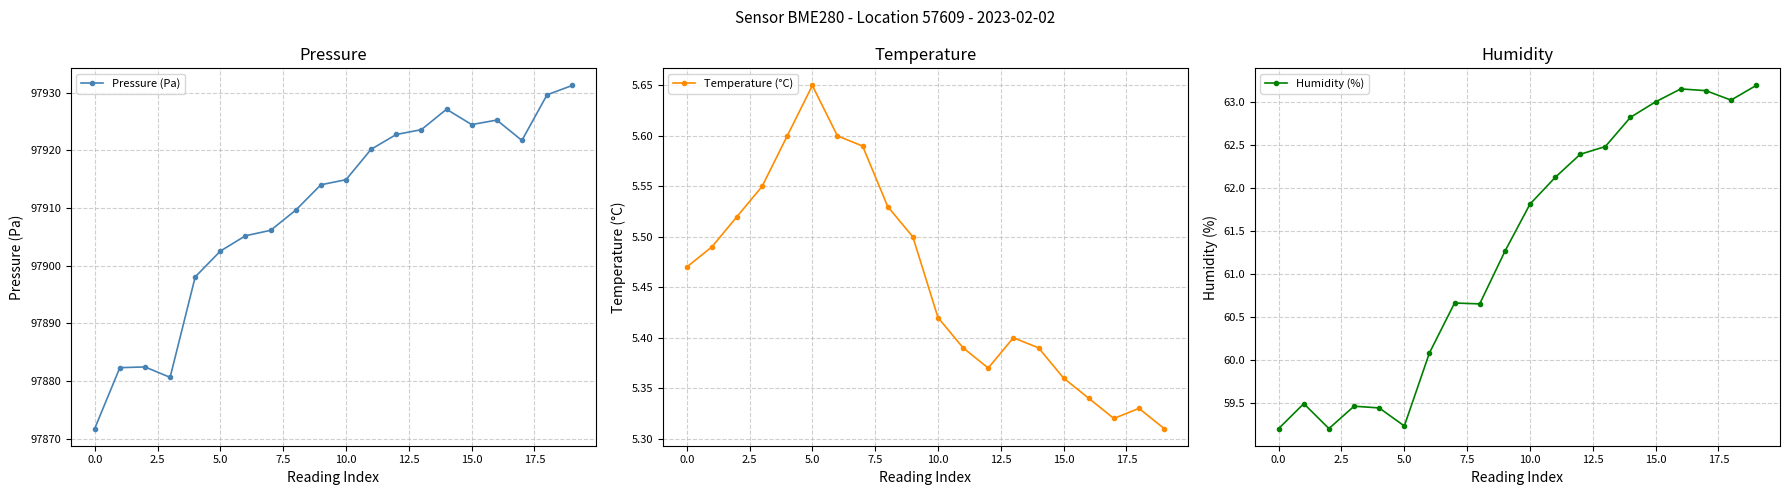

True or false: Pressure (Pa) has more than 1 interior local peaks.

True